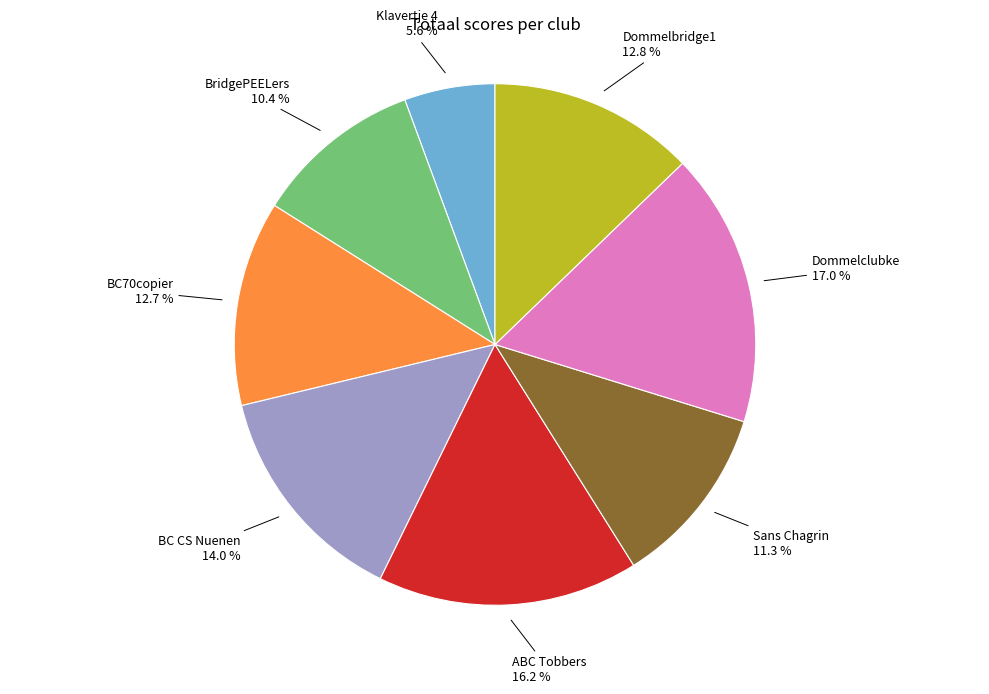

What percentage is the ABC Tobbers slice, to the nearest percent?

16%